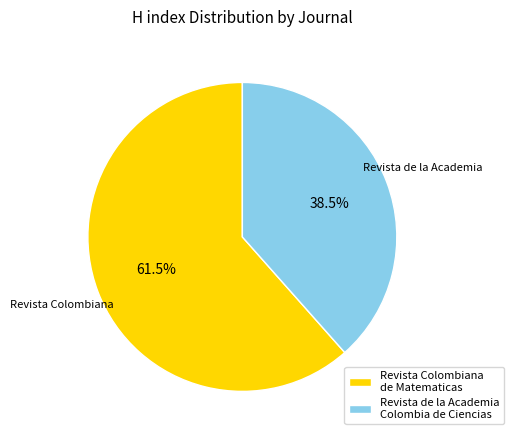

How many segments does this pie chart have?

2